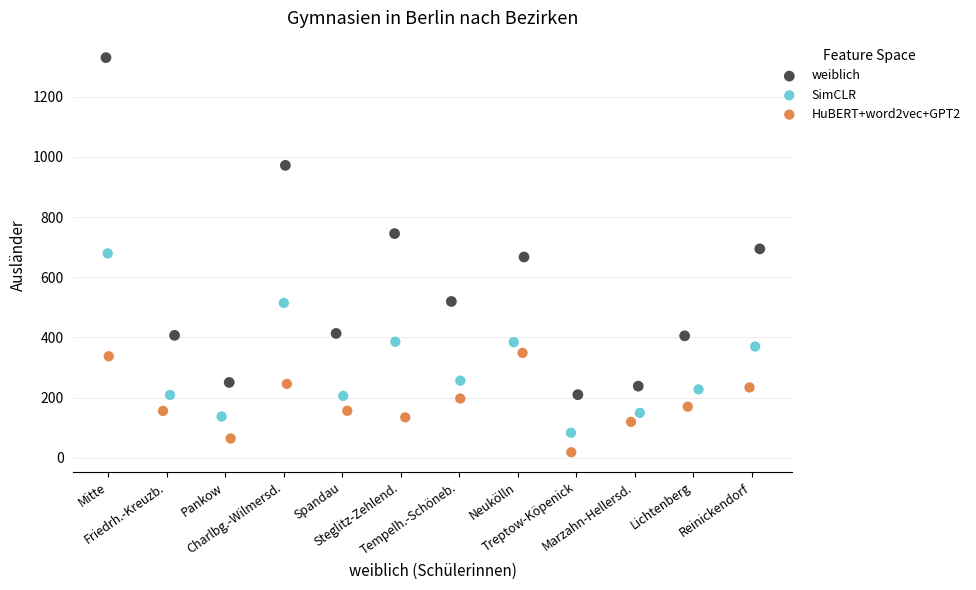

Which series reaches the maximum Y coordinate?

weiblich